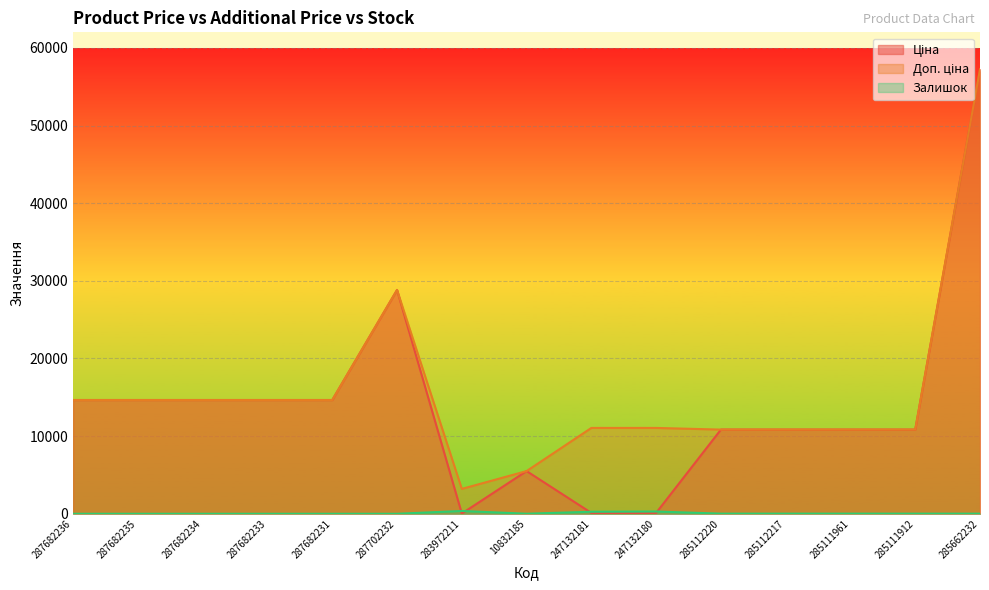

Is it true that Залишок equals 290.0 at 247132180?

True